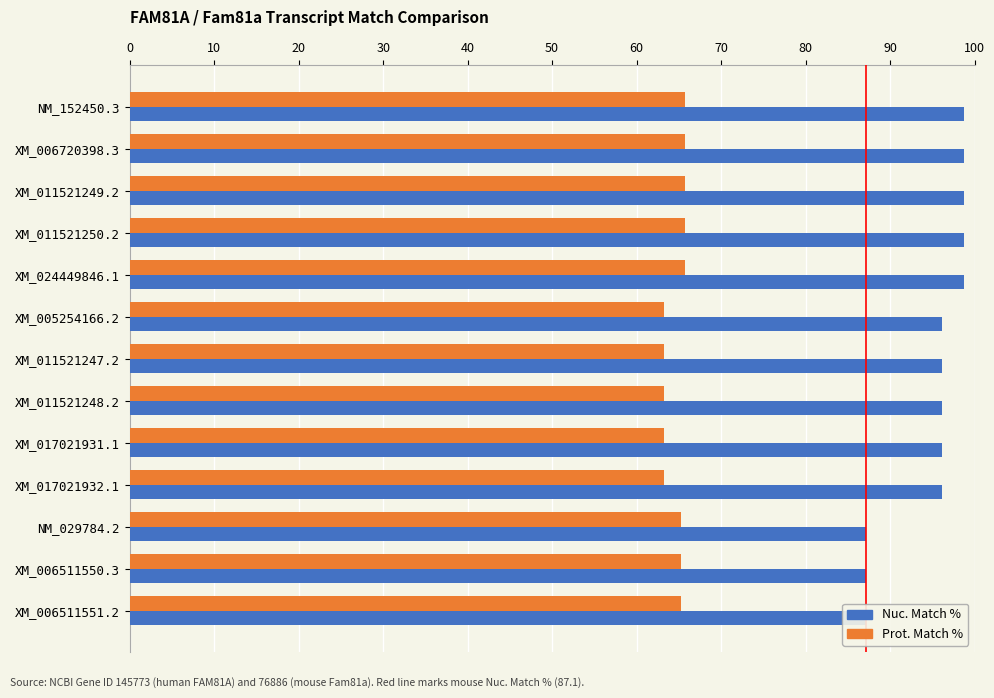

Which series has the largest total across all categories?

Nuc. Match %